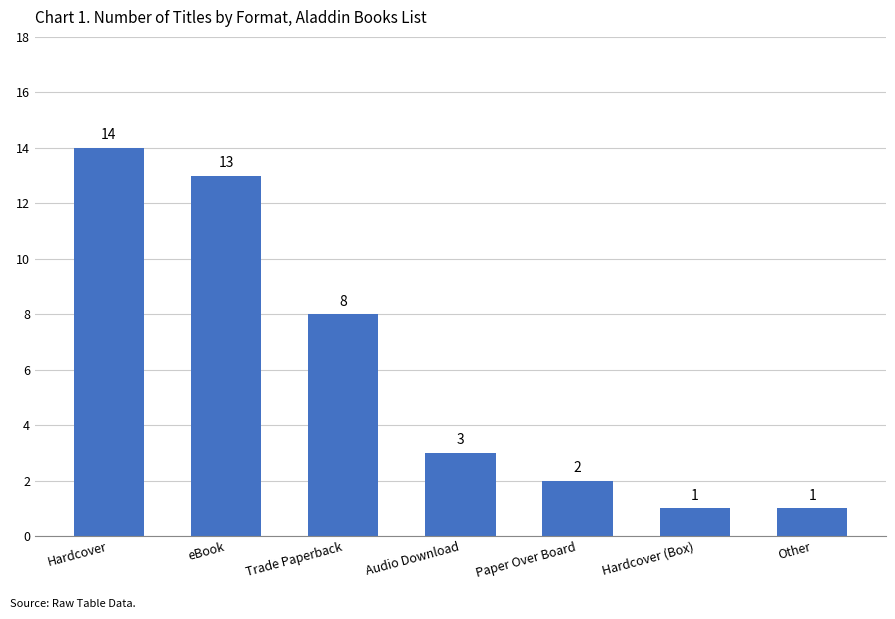

Between Other and eBook, which is larger?

eBook